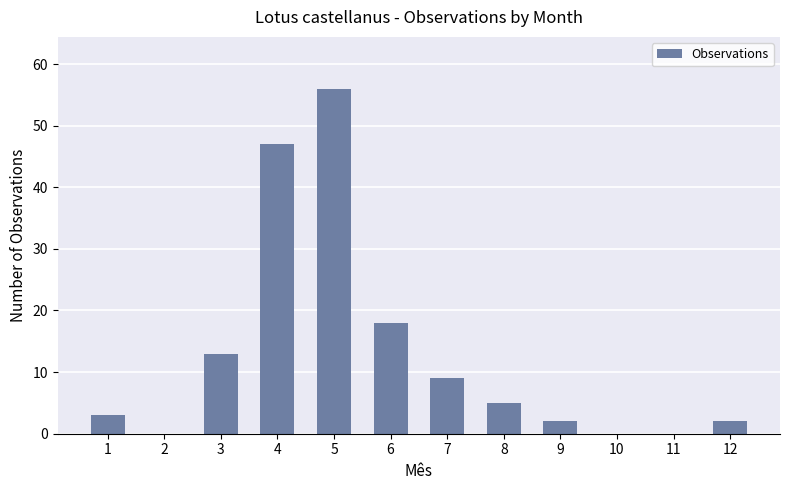

Which has a higher value, 8 or 10?

8